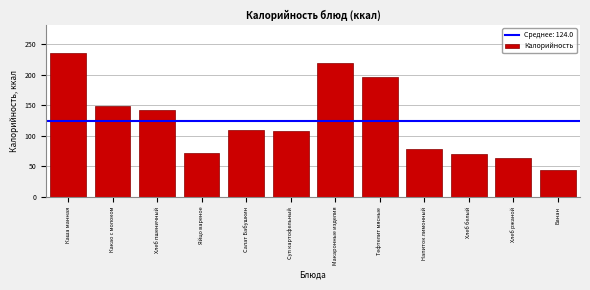

Reading right to left, extract all data points from this chart.

44.4	63.6	70.8	78.7	196.7	219.0	108.0	109.2	72.2	141.6	149.0	234.6